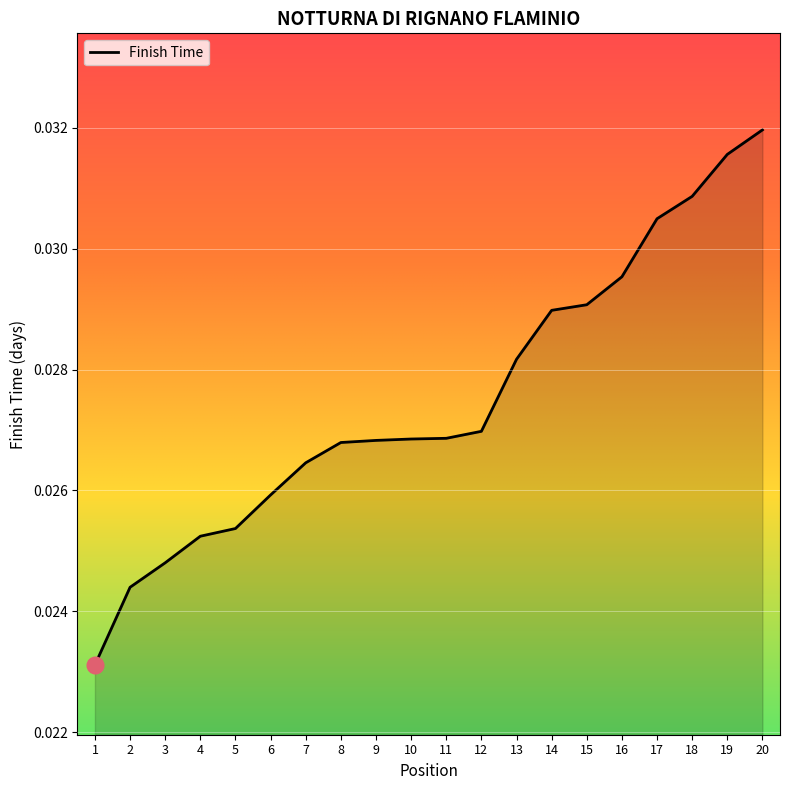

Which has a higher value, 8 or 17?

17